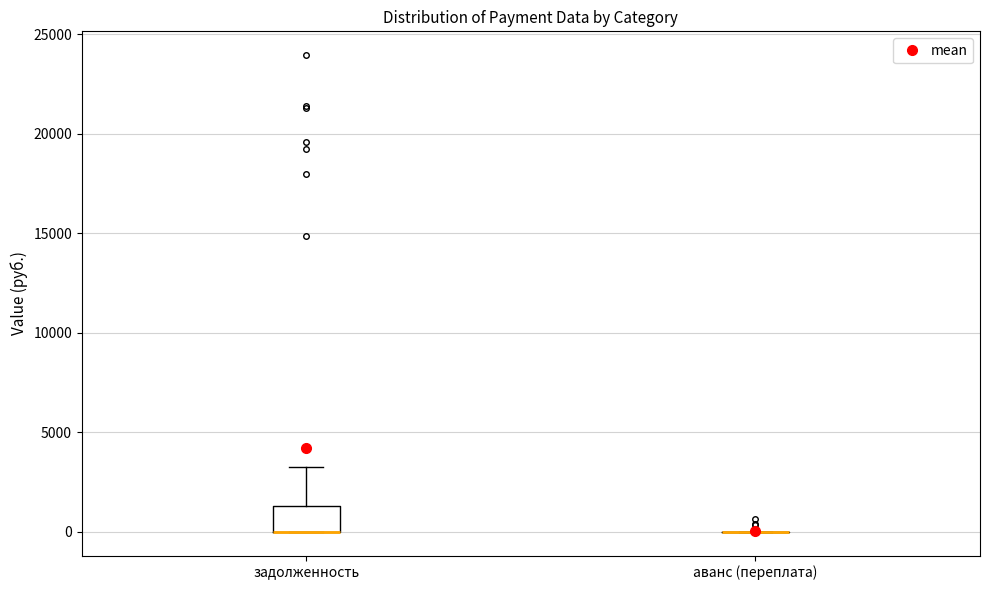

Reading left to right, transcribe this box plot: for each box, give where its median line is, the range the box spans, and where its two whiskers end, as read against the y-axis. The values are not printed on the chart, so give them approximately, as read against the axis.

задолженность: median 0 (drawn on the box's lower edge), box 0 to 1500, whiskers 0 to 3500
аванс (переплата): box collapsed to a line at 0, whiskers 0 to 0